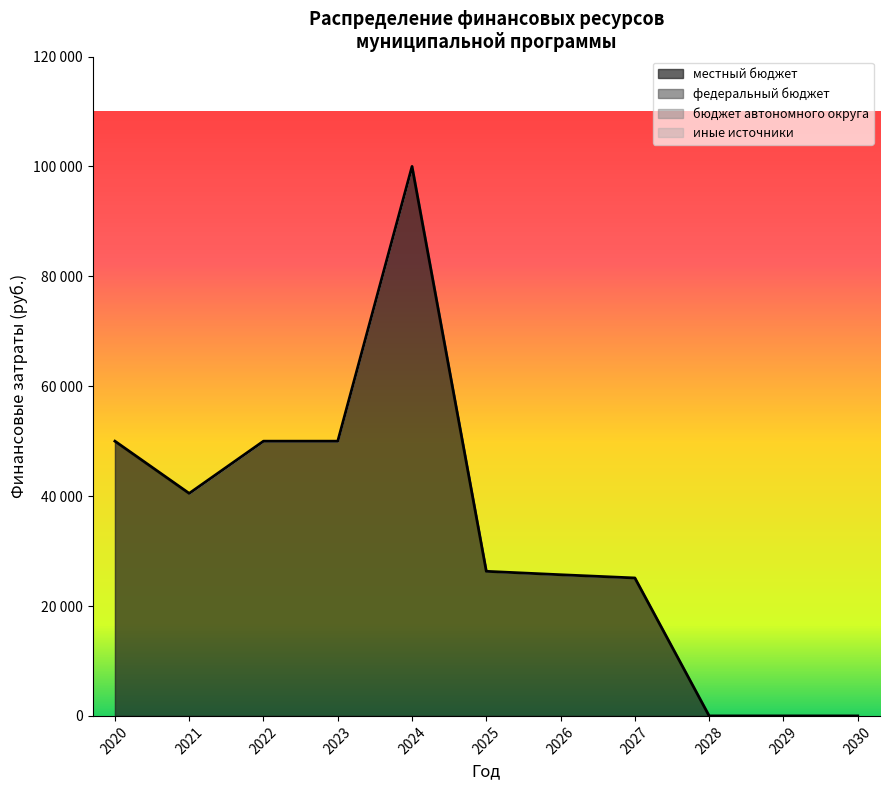

Where is the first local maximum for всего?

2024